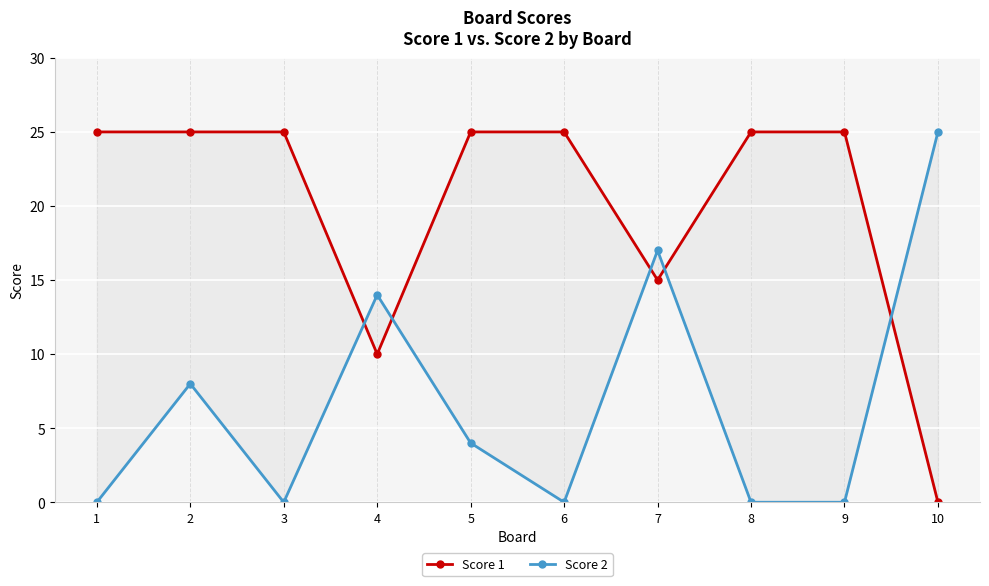

At which category is the sum across all series the highest?

2